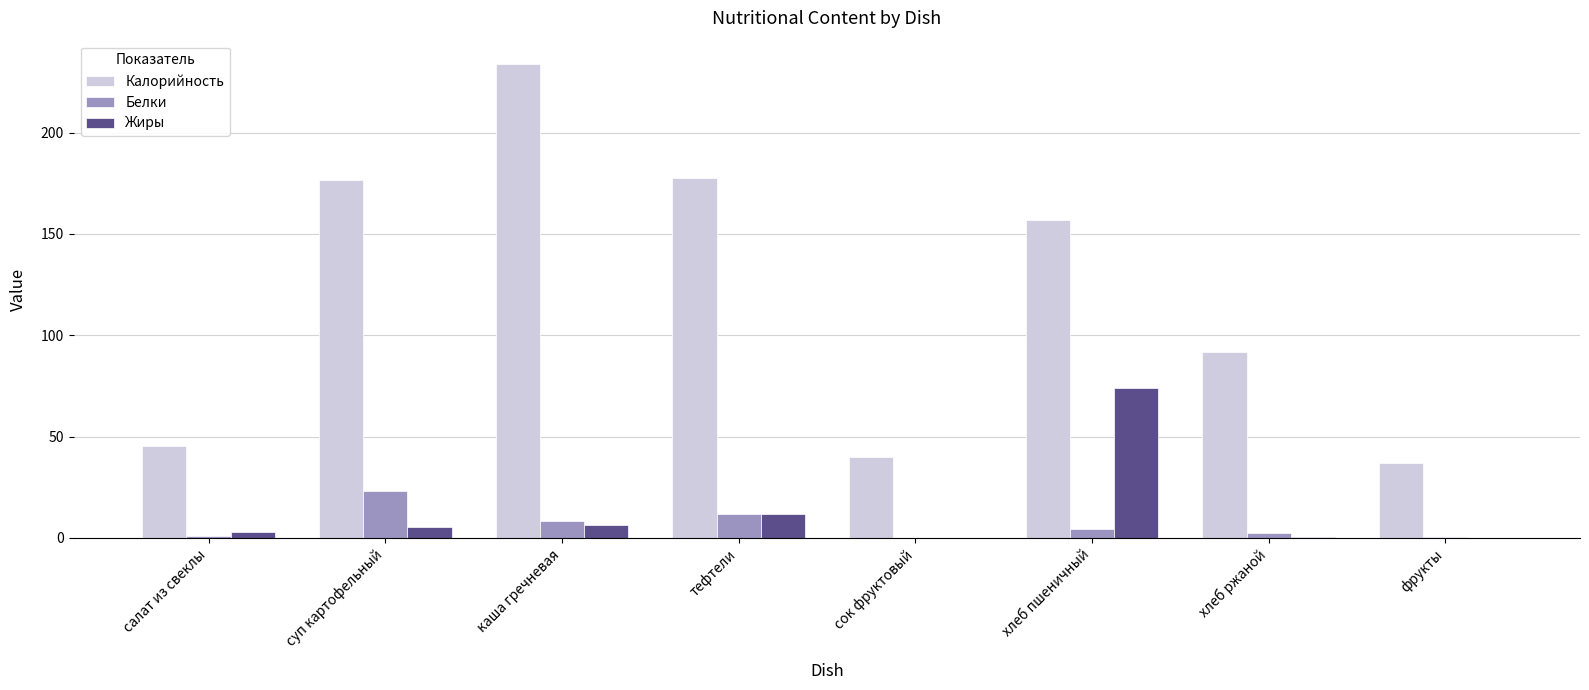

What is the total value across all series at хлеб пшеничный?

235.5